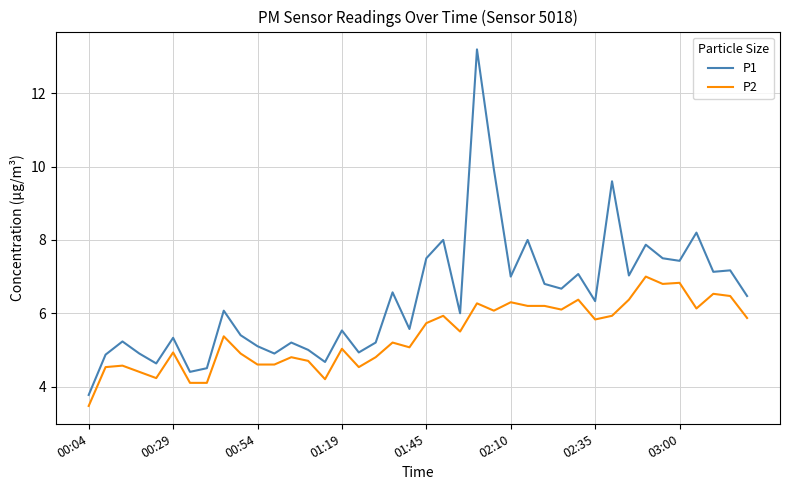

True or false: P1 and P2 intersect in this chart.

False